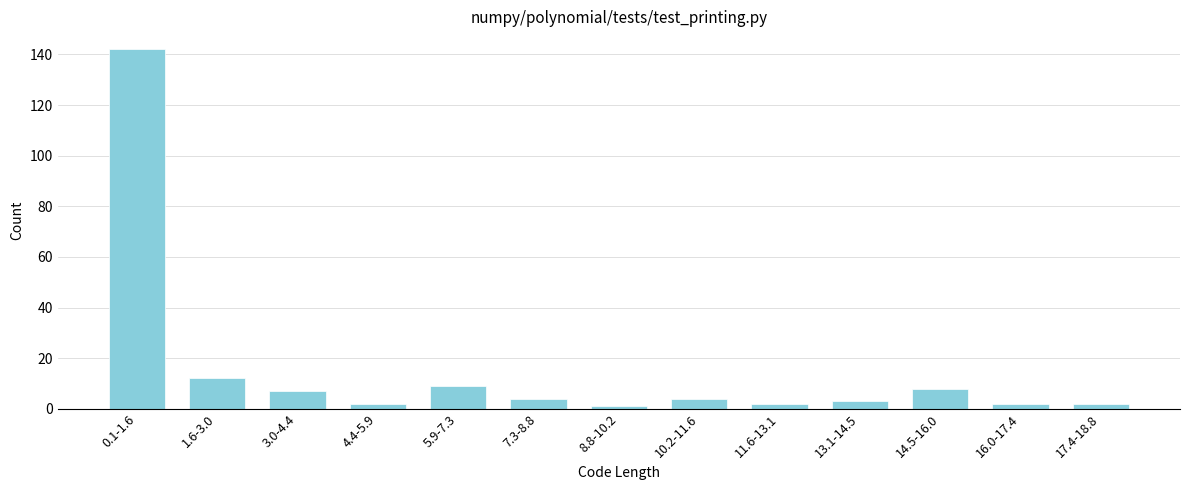

Reading right to left, list all the values displayed in this chart.

17.4-18.8=2	16.0-17.4=2	14.5-16.0=8	13.1-14.5=3	11.6-13.1=2	10.2-11.6=4	8.8-10.2=1	7.3-8.8=4	5.9-7.3=9	4.4-5.9=2	3.0-4.4=7	1.6-3.0=12	0.1-1.6=142